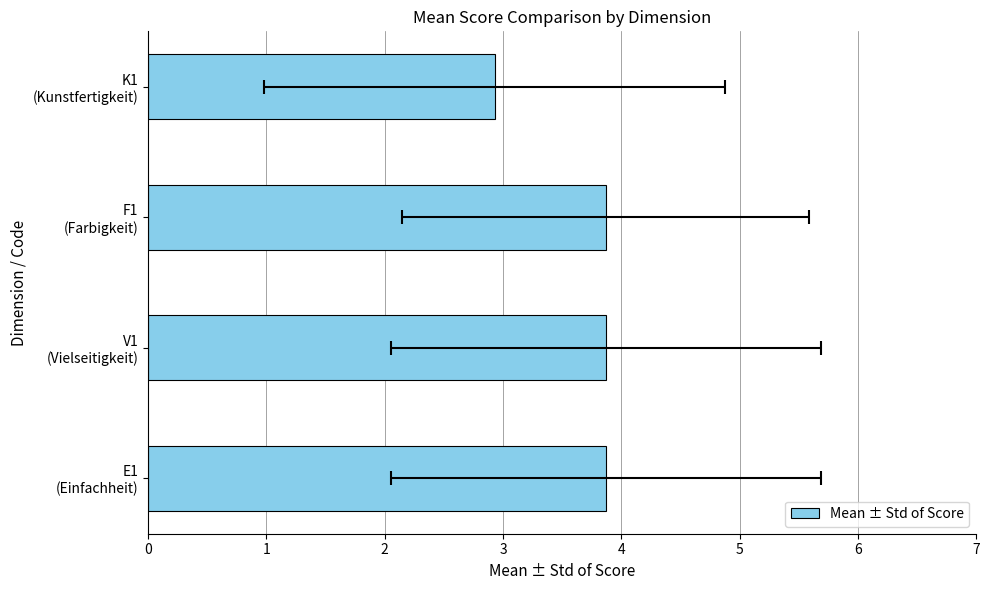

The value at F1 (Farbigkeit) is 6.9. True or false?

False